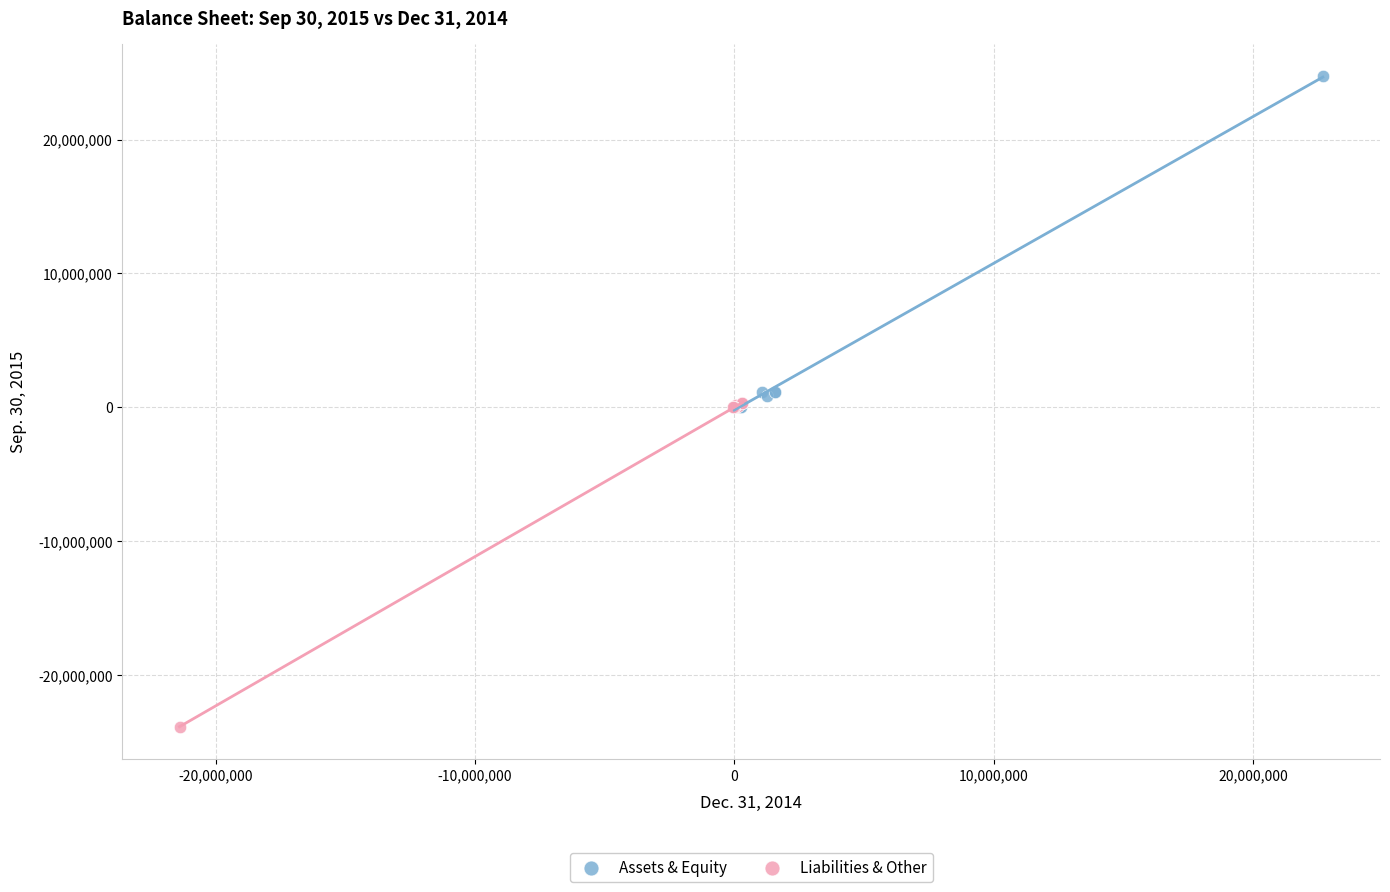

Which series reaches the minimum Y coordinate?

Liabilities & Other